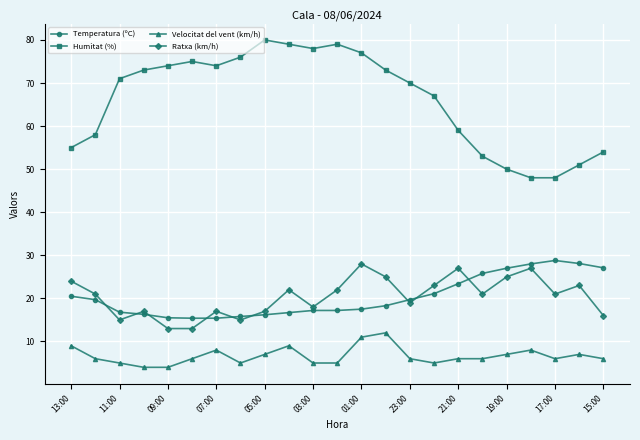

What is the difference between the maximum and second lowest values in the Humitat (%) series?

32.0